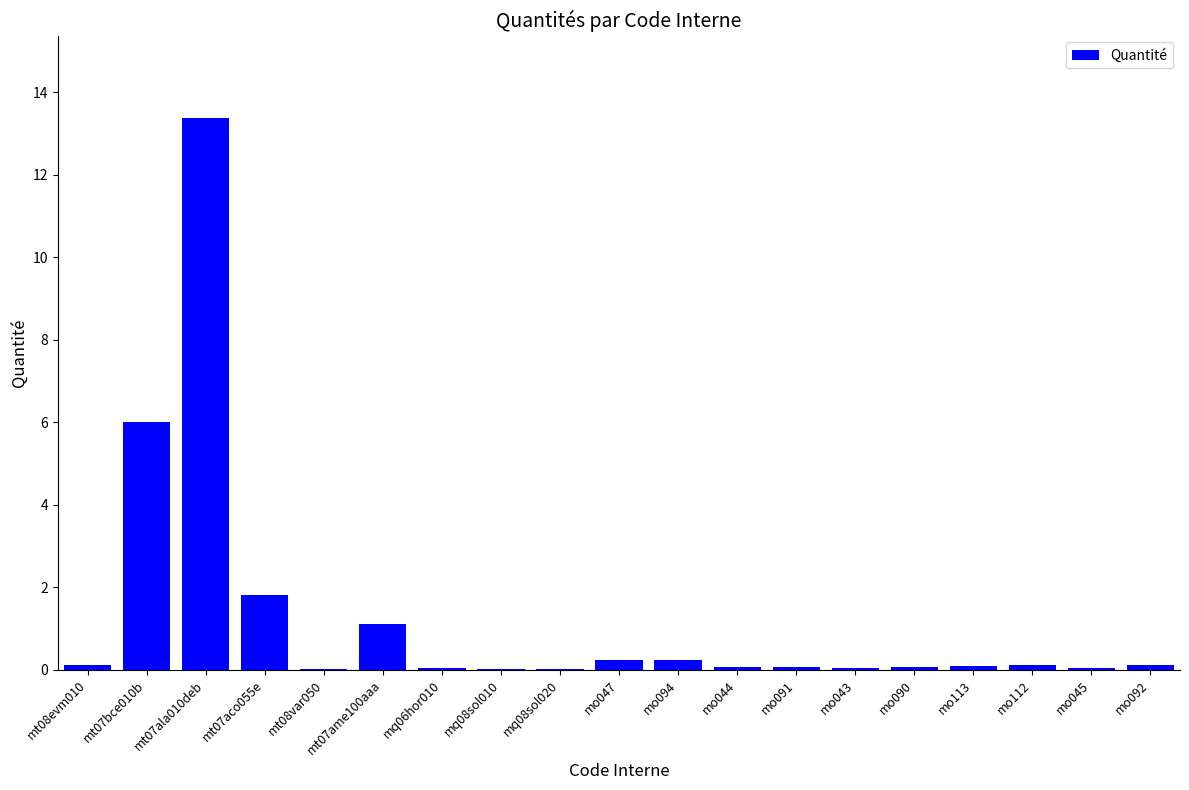

At which category does the chart reach its peak across all series?

mt07ala010deb